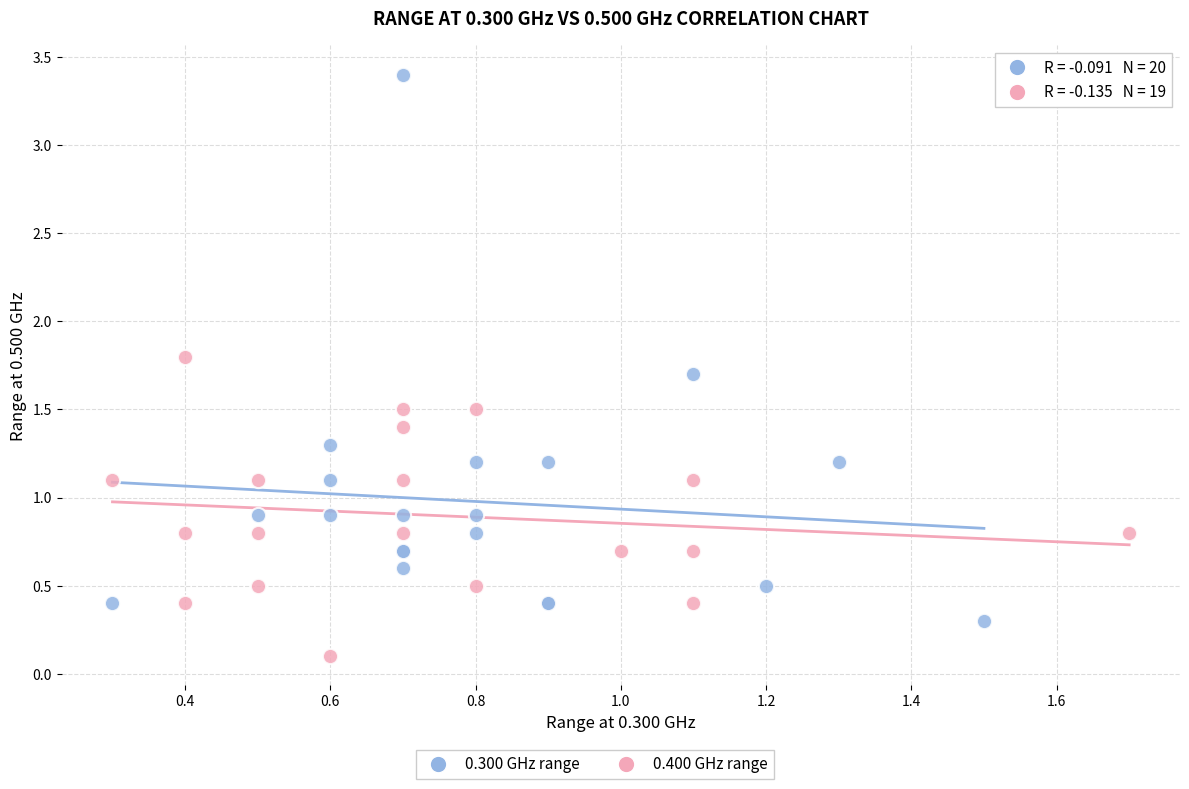

Which series reaches the minimum Y coordinate?

0.400 GHz range